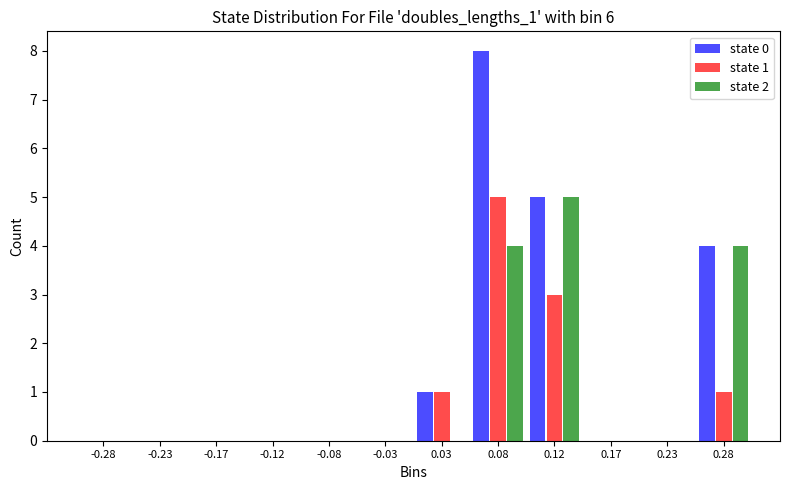

In the state 1 series, which range on the x-axis has the tallest bar?

0.05 to 0.10